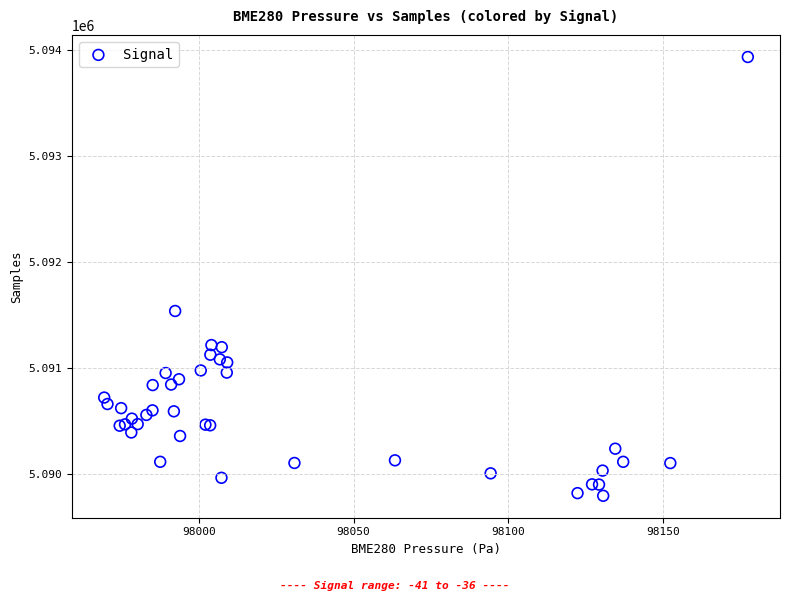

What Y value in the scatter plot is closest to 5091864?

5091537